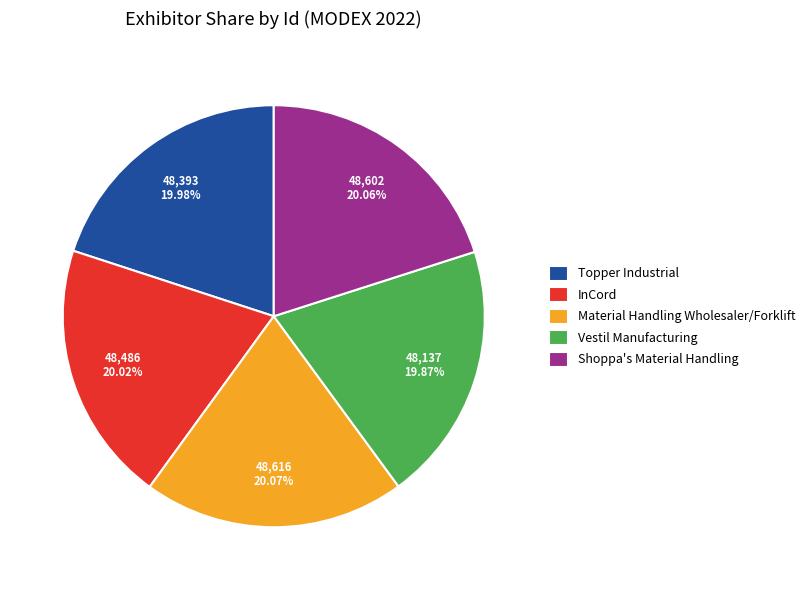

Is it true that Vestil Manufacturing is 9% of the pie?

False